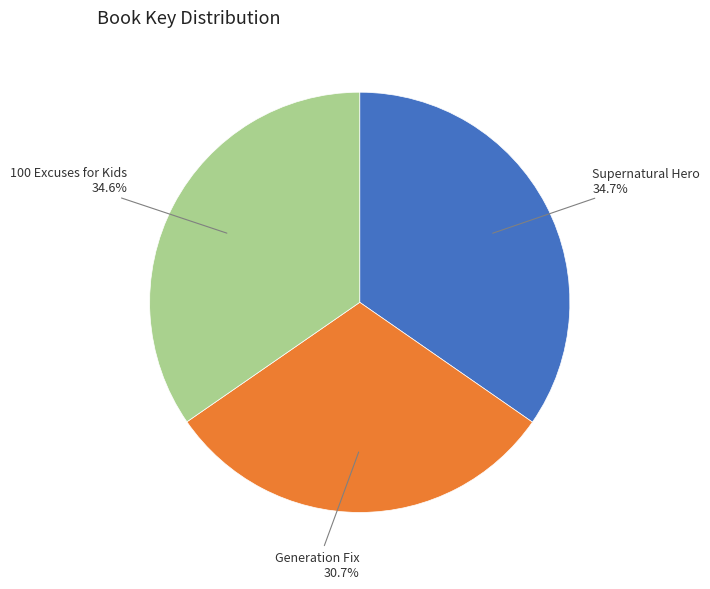

Is there a majority slice in this chart?

No